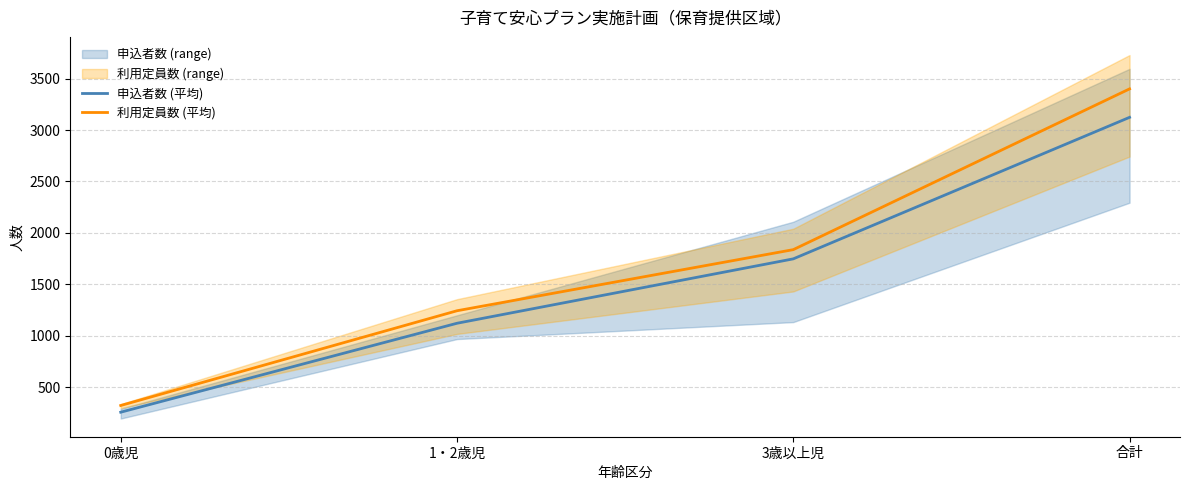

At 1・2歳児, list the series in order from smallest to largest.

申込者数 (平均), 利用定員数 (平均)